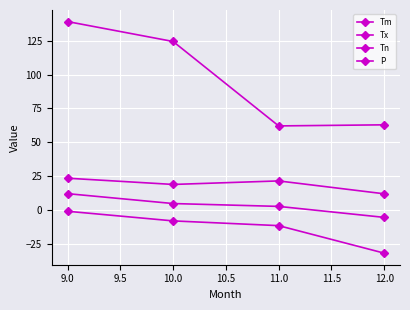

Count the number of data series in this chart.

4